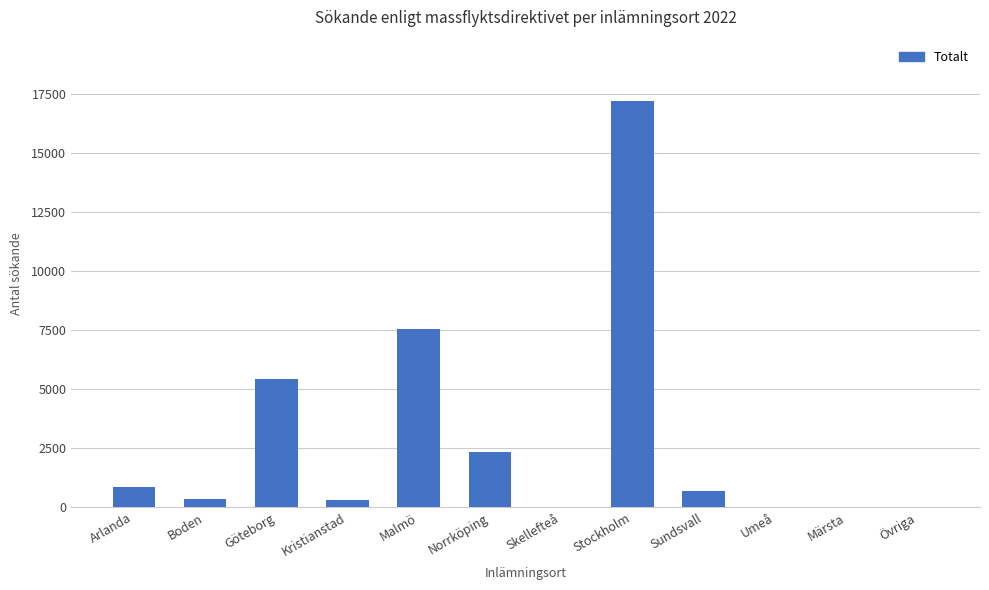

How many distinct data groups are displayed?

1